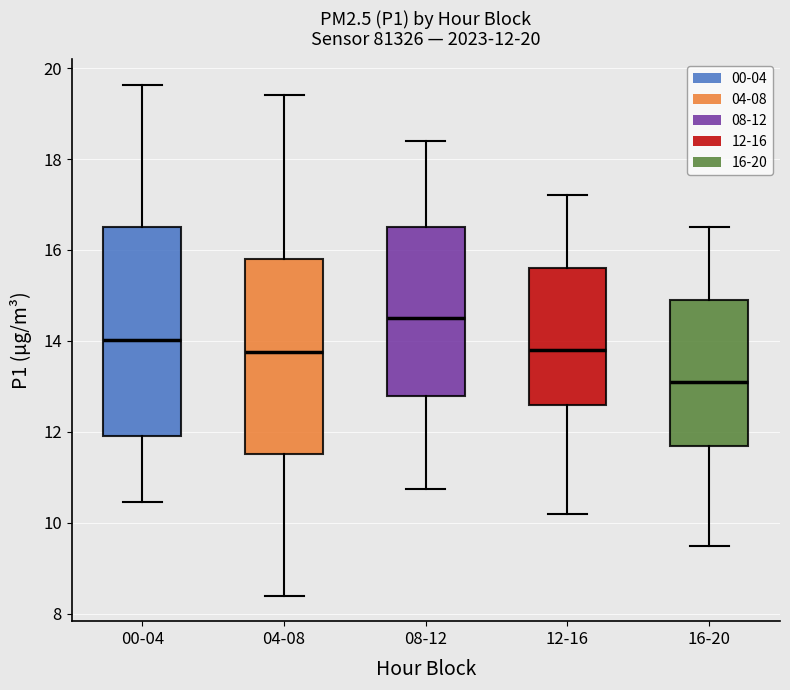

Comparing the boxes themselves (not the whiskers), which one is the tallest?

00-04